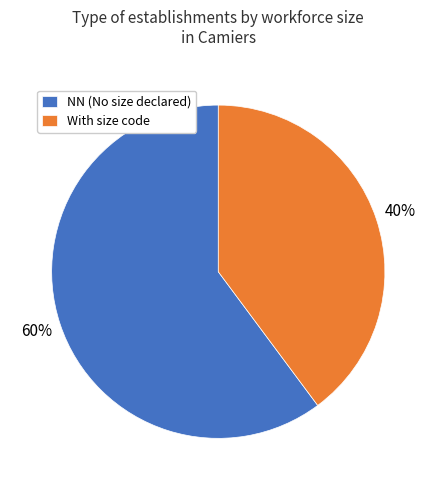

What is the largest slice in the pie chart?

NN (No size declared)